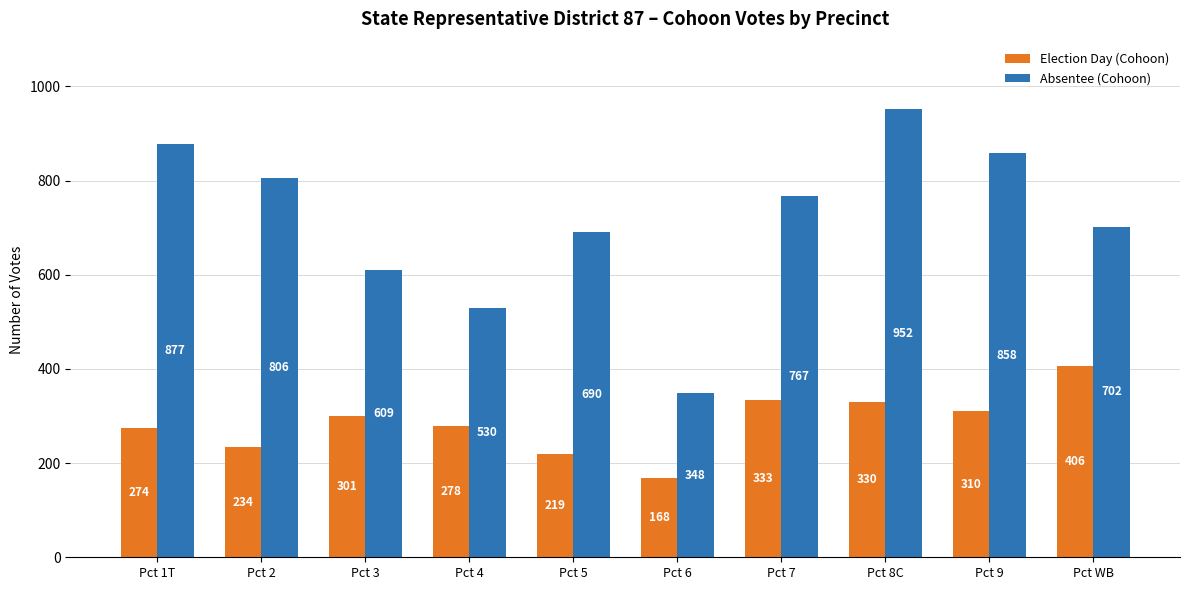

Which category has the highest value across all series?

Pct 8C